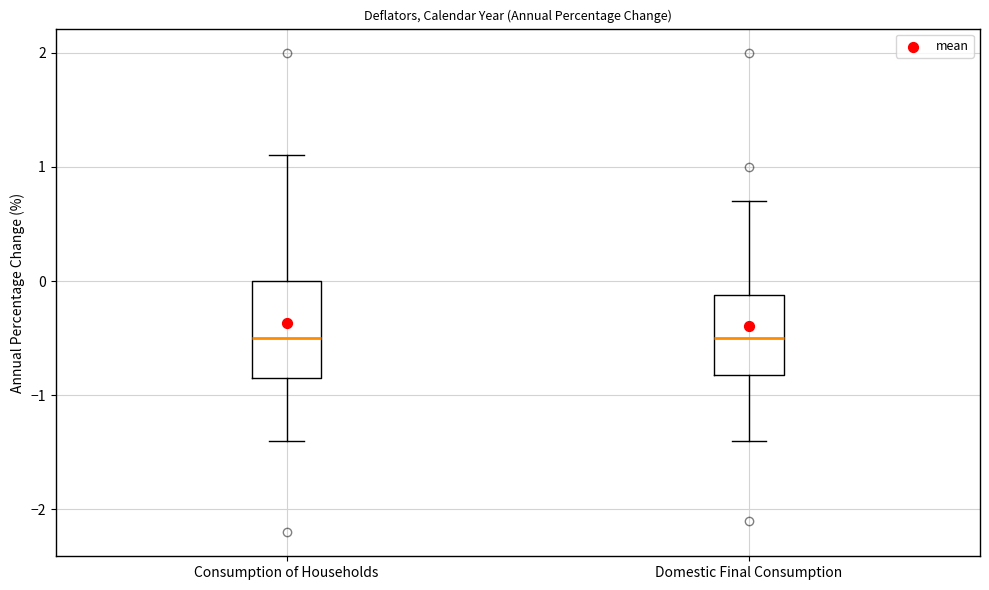

Which box is the tallest, from its lower edge to its upper edge?

Consumption of Households